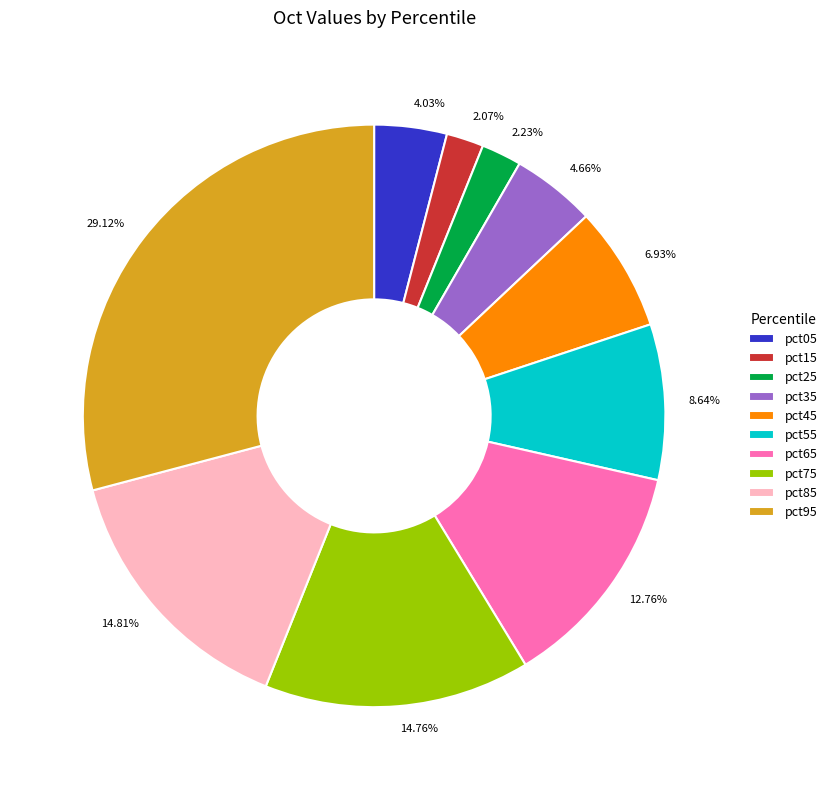

True or false: pct55 accounts for 16% of the total.

False